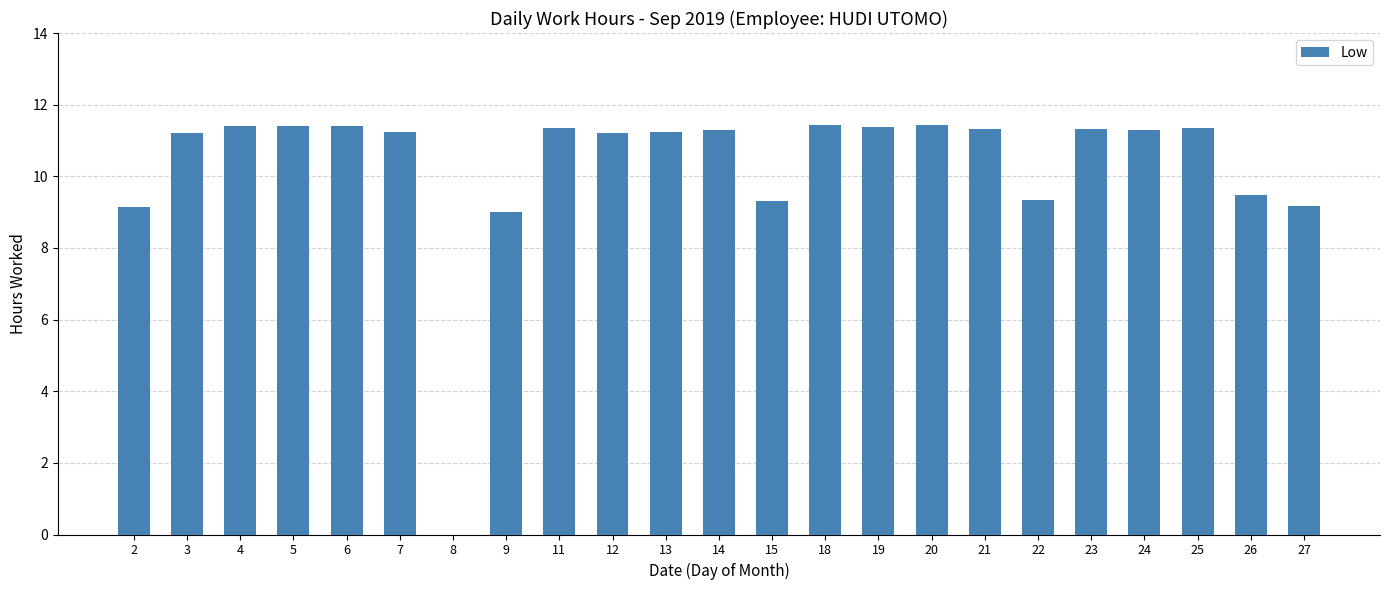

What is the sum of all values?

236.8